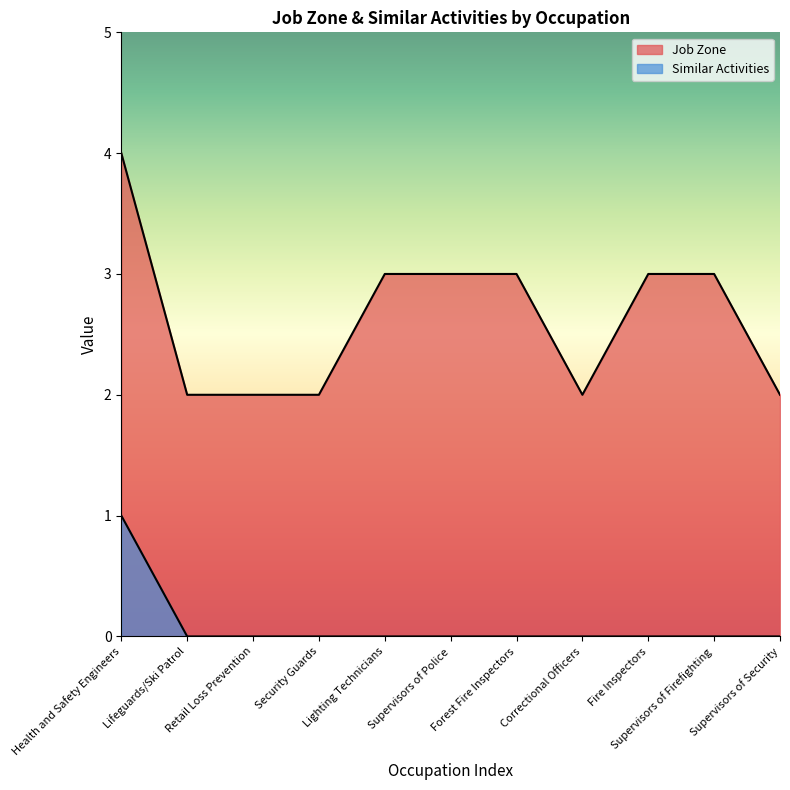

How many lines are shown in the chart?

2